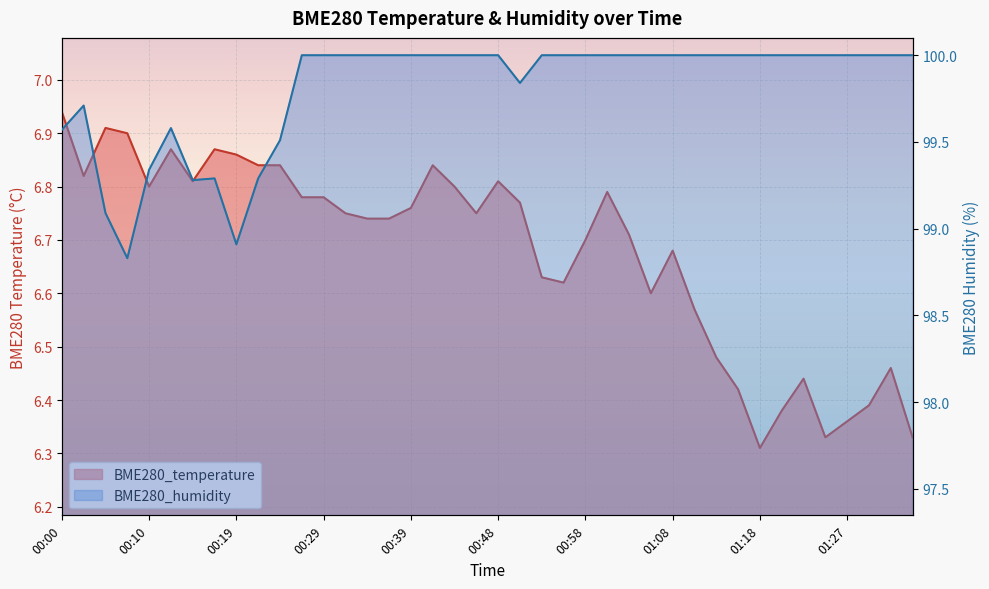

In BME280_temperature, how many points are lower than both neighbors (excluding endpoints)?

8